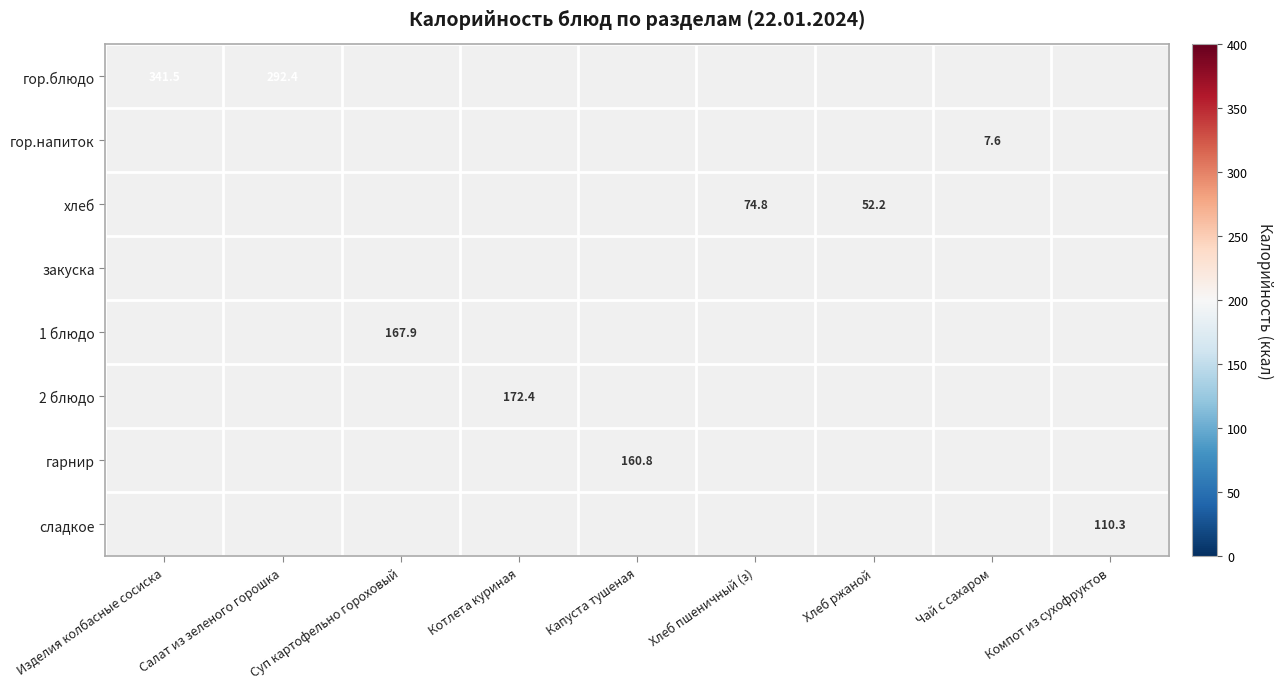

The value of хлеб at Хлеб ржаной is 14.3. True or false?

False